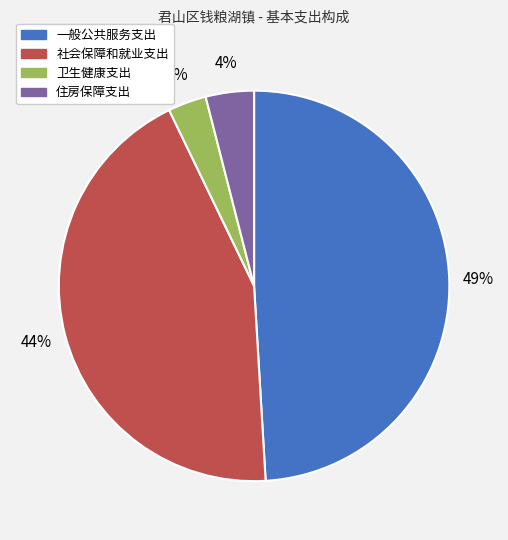

To the nearest percent, what percentage of the pie is 一般公共服务支出?

49%